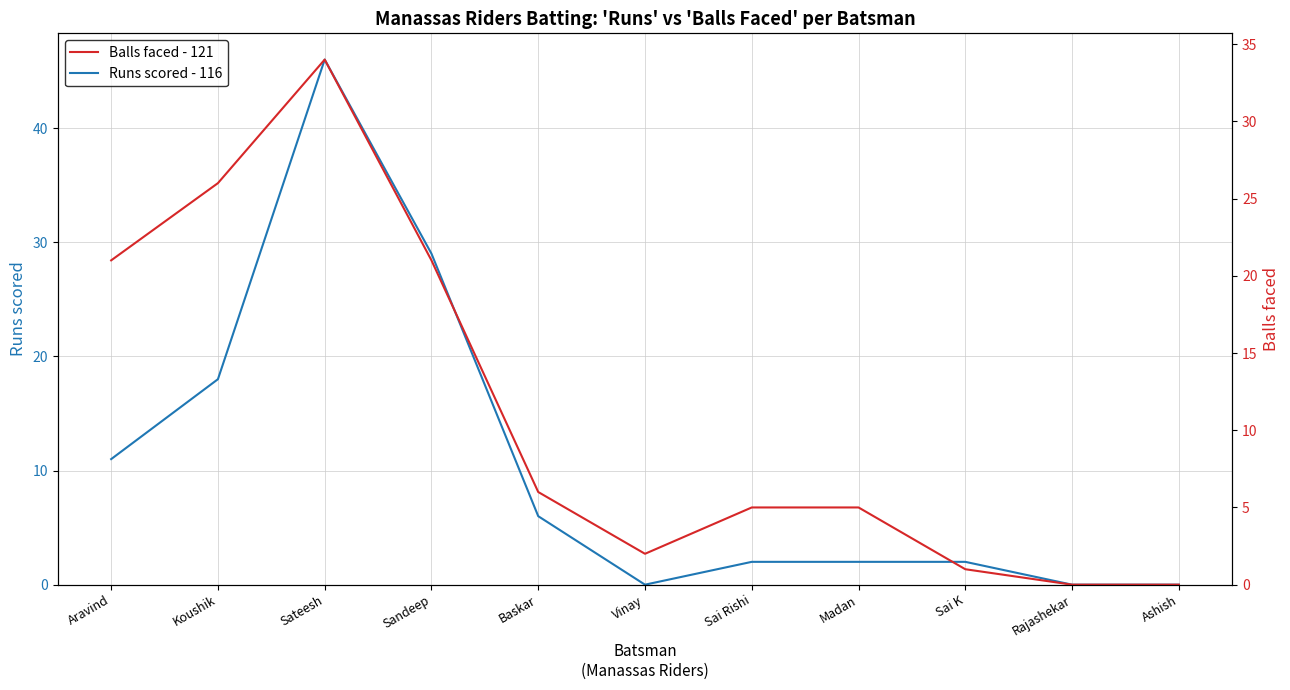

What position from the right is Koushik?

10